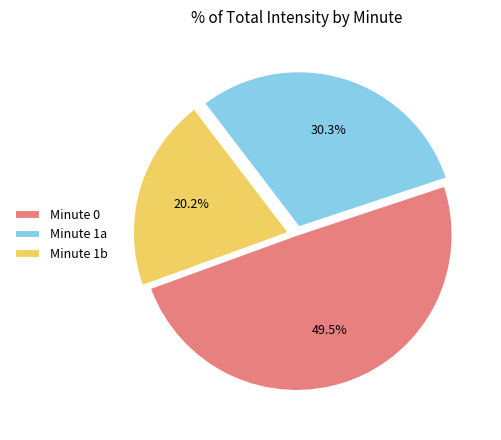

Rank the categories by value from highest to lowest.

Minute 0, Minute 1a, Minute 1b